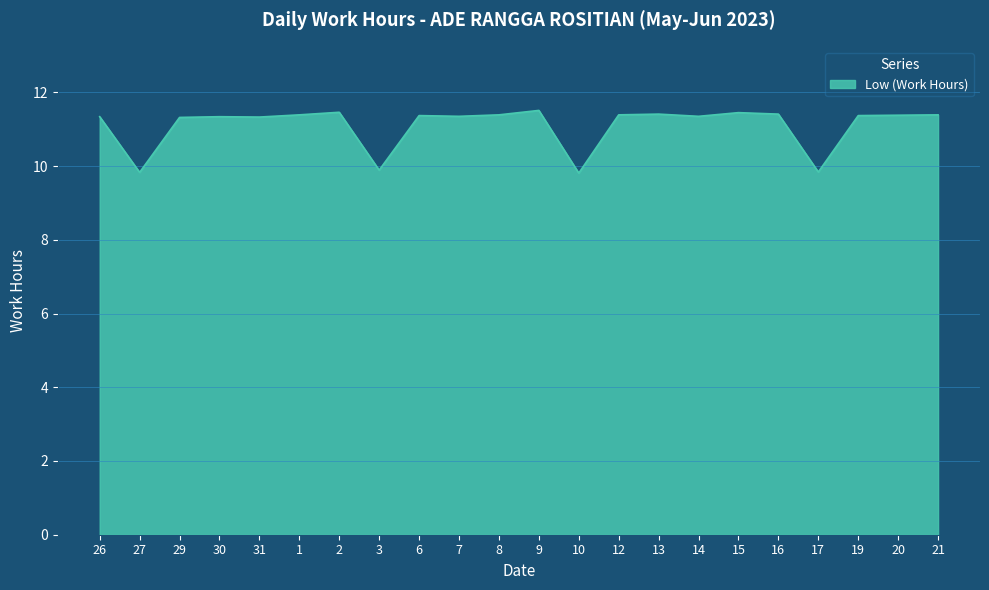

At which category does the data reach its first local valley?

27